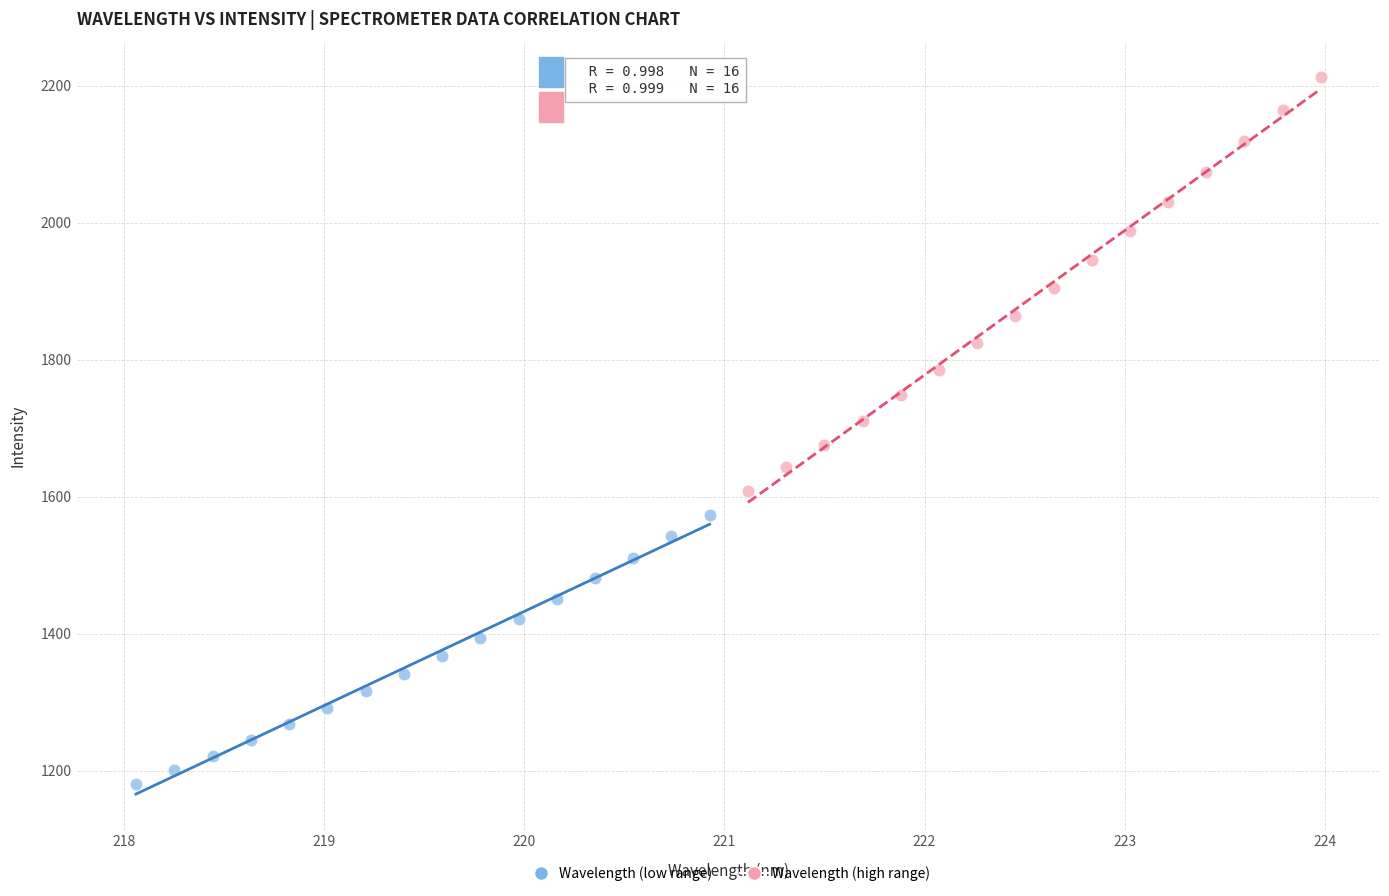

Which series has the widest spread of Y values?

Wavelength (high range)